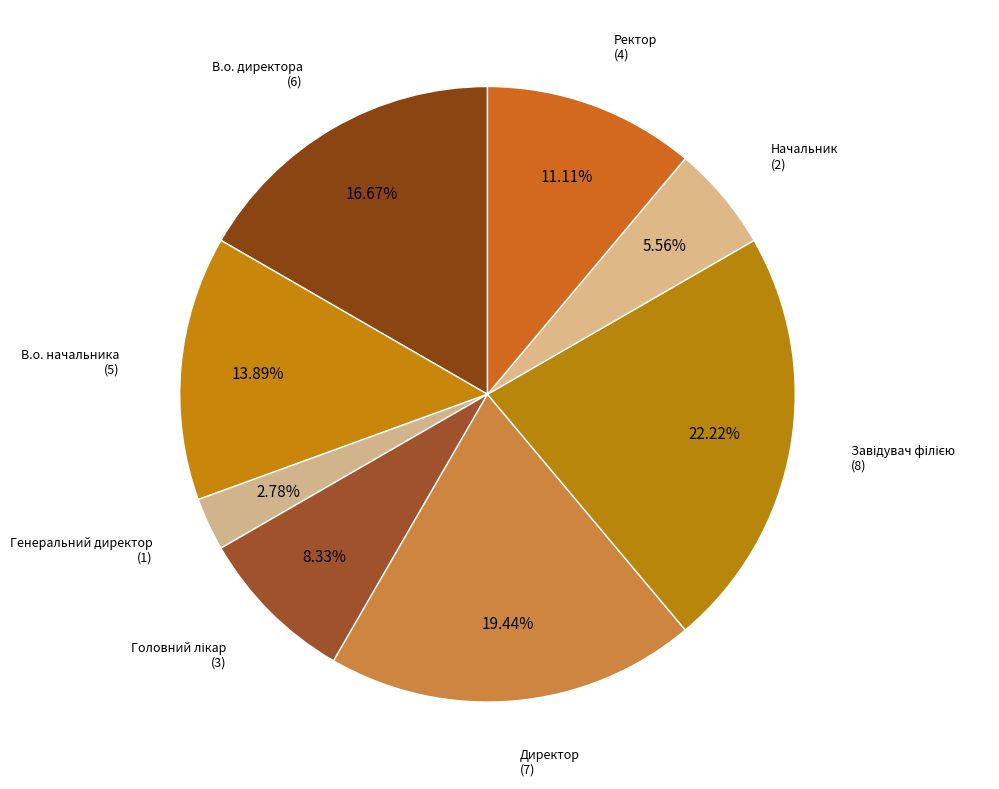

To the nearest percent, what is the average slice percentage?

12%